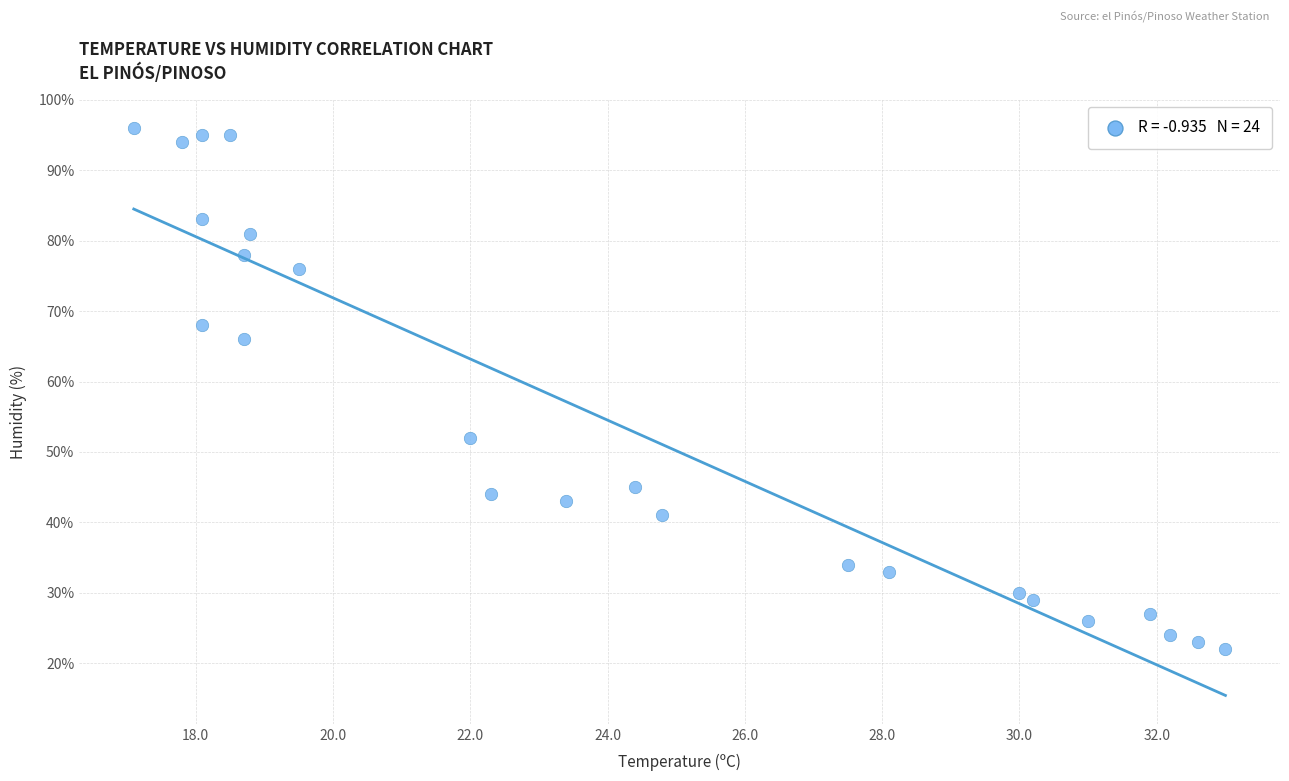

What is the range of Y values (max minus min)?

74